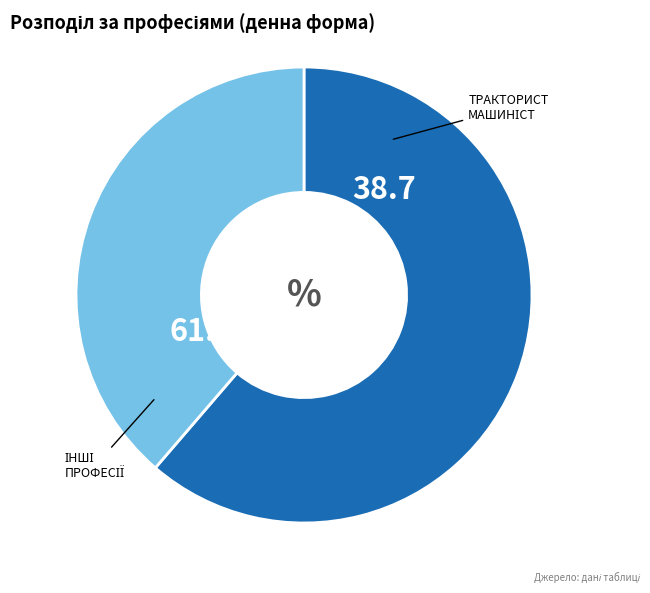

Does any single category account for the majority?

Yes